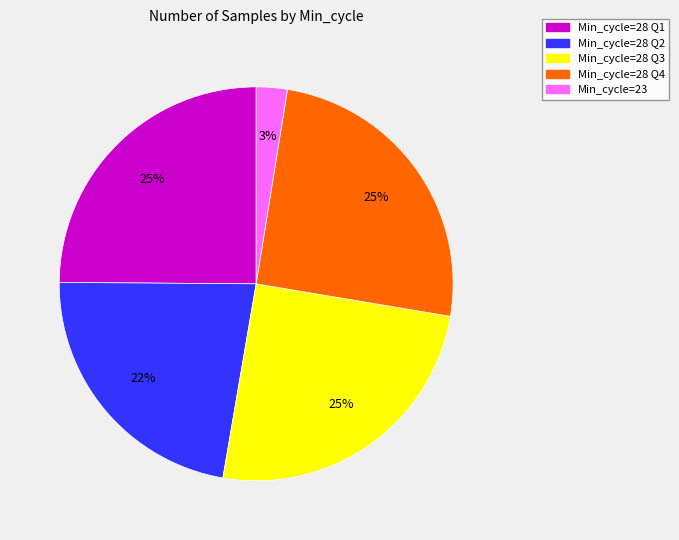

Is there a majority slice in this chart?

No